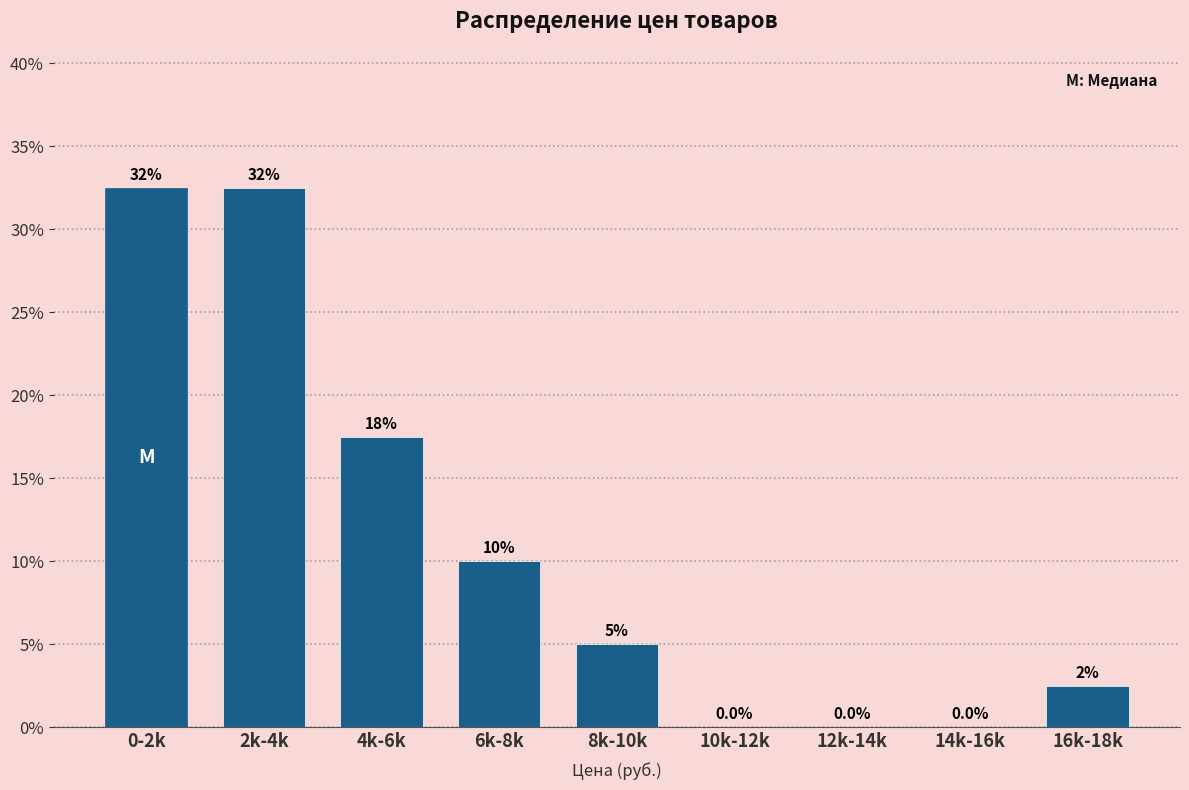

Reading left to right, what are all the values shown in this chart?

0-2k=32.5	2k-4k=32.5	4k-6k=17.5	6k-8k=10.0	8k-10k=5.0	10k-12k=0.0	12k-14k=0.0	14k-16k=0.0	16k-18k=2.5